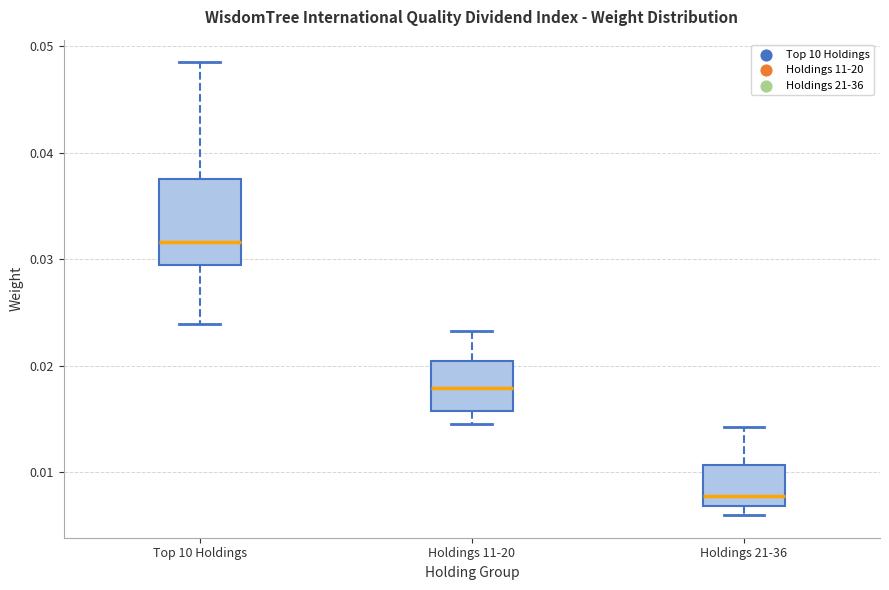

Reading left to right, transcribe this box plot: for each box, give where its median line is, the range the box spans, and where its two whiskers end, as read against the y-axis. The values are not printed on the chart, so give them approximately, as read against the axis.

Top 10 Holdings: median 0.032, box 0.030 to 0.038, whiskers 0.024 to 0.048
Holdings 11-20: median 0.018, box 0.016 to 0.020, whiskers 0.015 to 0.023
Holdings 21-36: median 0.008, box 0.007 to 0.011, whiskers 0.006 to 0.014